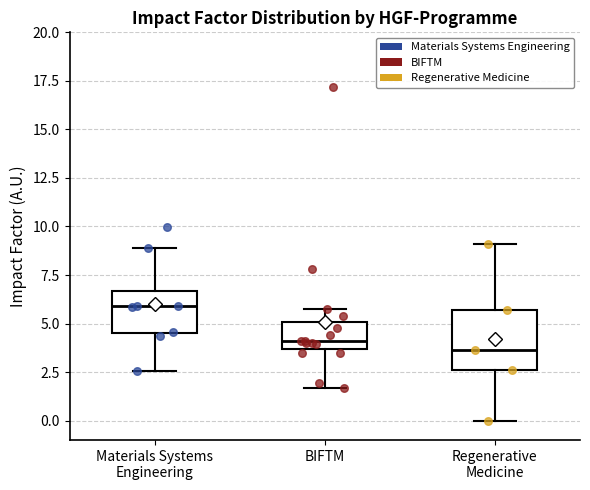

Reading left to right, transcribe this box plot: for each box, give where its median line is, the range the box spans, and where its two whiskers end, as read against the y-axis. The values are not printed on the chart, so give them approximately, as read against the axis.

Materials Systems Engineering: median 6.0, box 4.5 to 6.5, whiskers 2.5 to 9.0
BIFTM: median 4.0, box 3.5 to 5.0, whiskers 1.5 to 5.5
Regenerative Medicine: median 3.5, box 2.5 to 5.5, whiskers 0.0 to 9.0